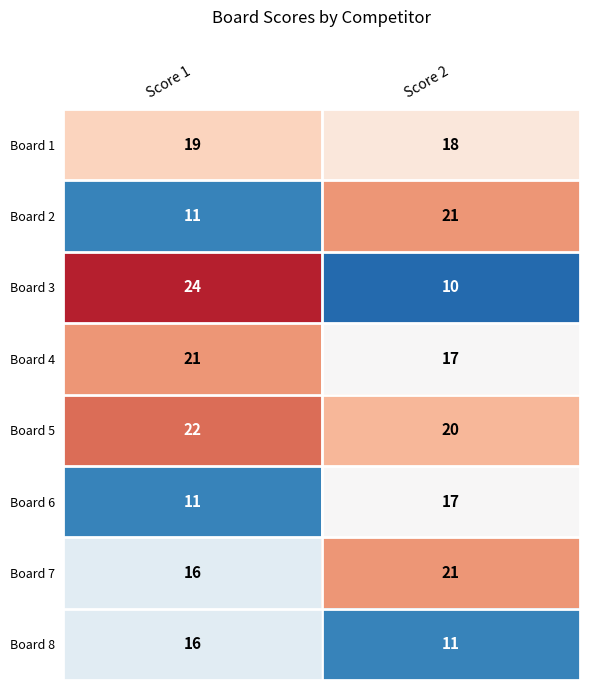

What is the difference between the Board 7 values at Score 2 and Score 1?

5